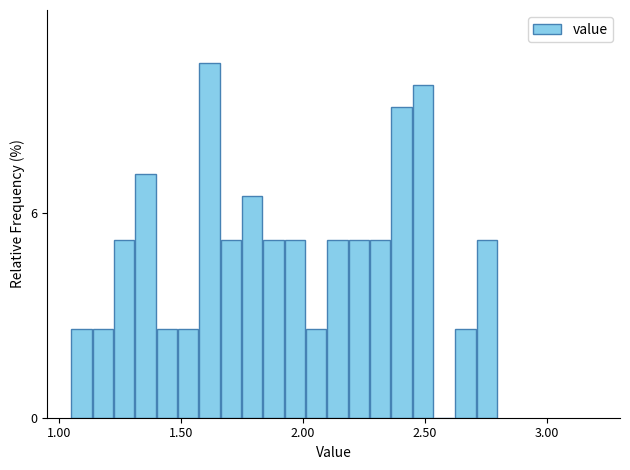

Read against the x-axis, roughly where is the centre of the tallest bar?

1.60